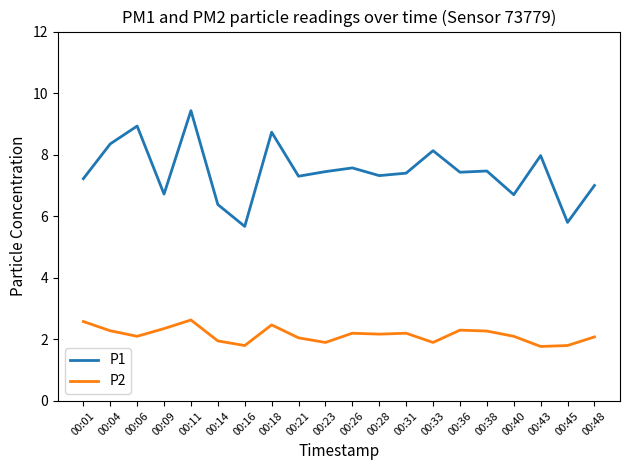

The P2 series shows 1.4 at 00:48. True or false?

False